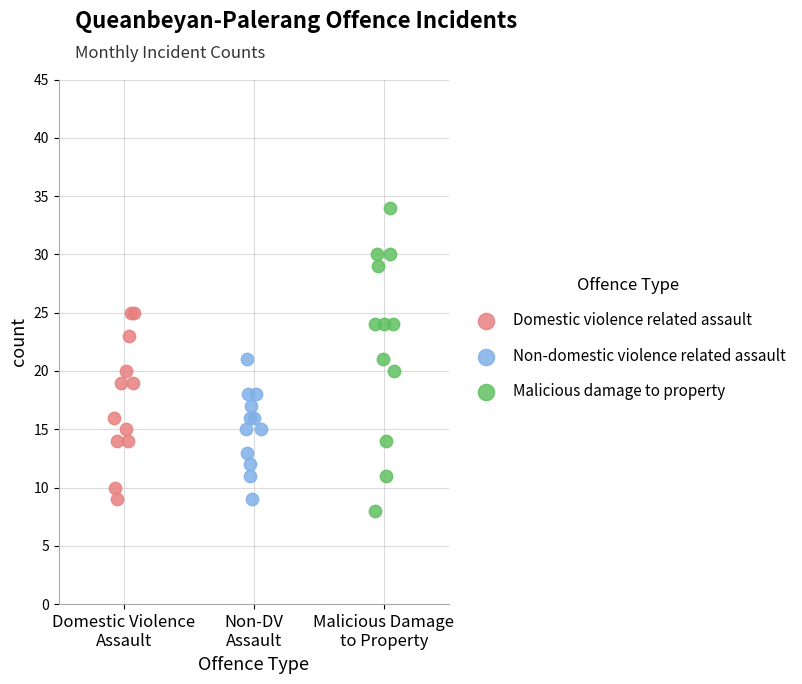

Which series contains the highest Y value?

Malicious damage to property